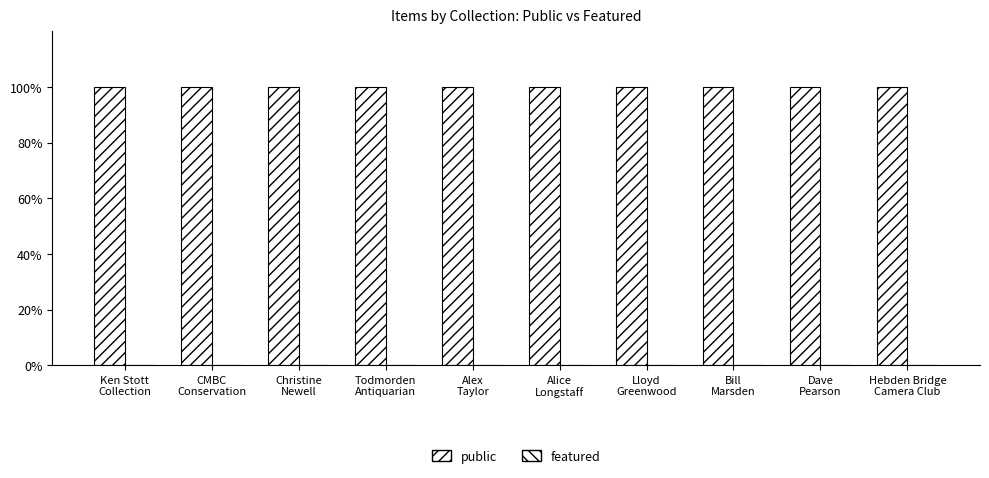

What are all the series names shown in the legend?

public, featured